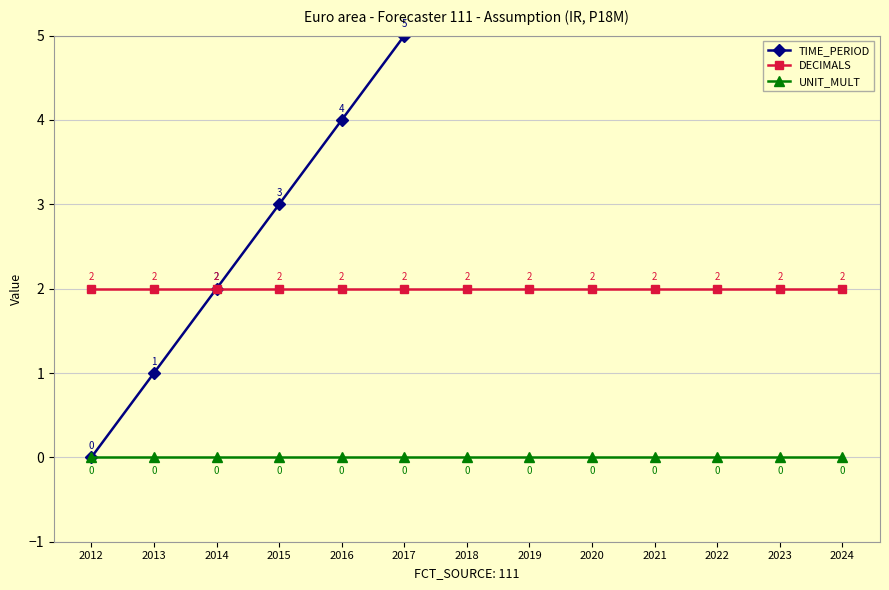

True or false: UNIT_MULT and DECIMALS cross at least once.

False